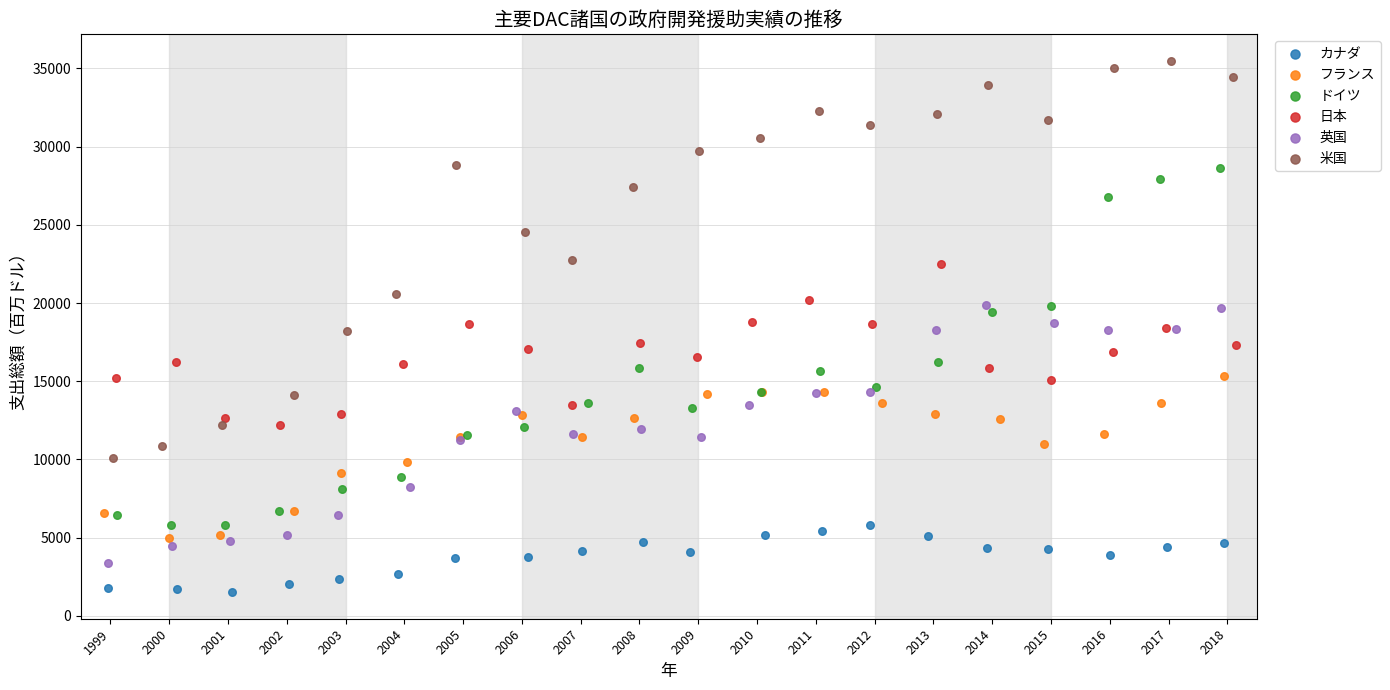

Which series reaches the maximum Y coordinate?

米国